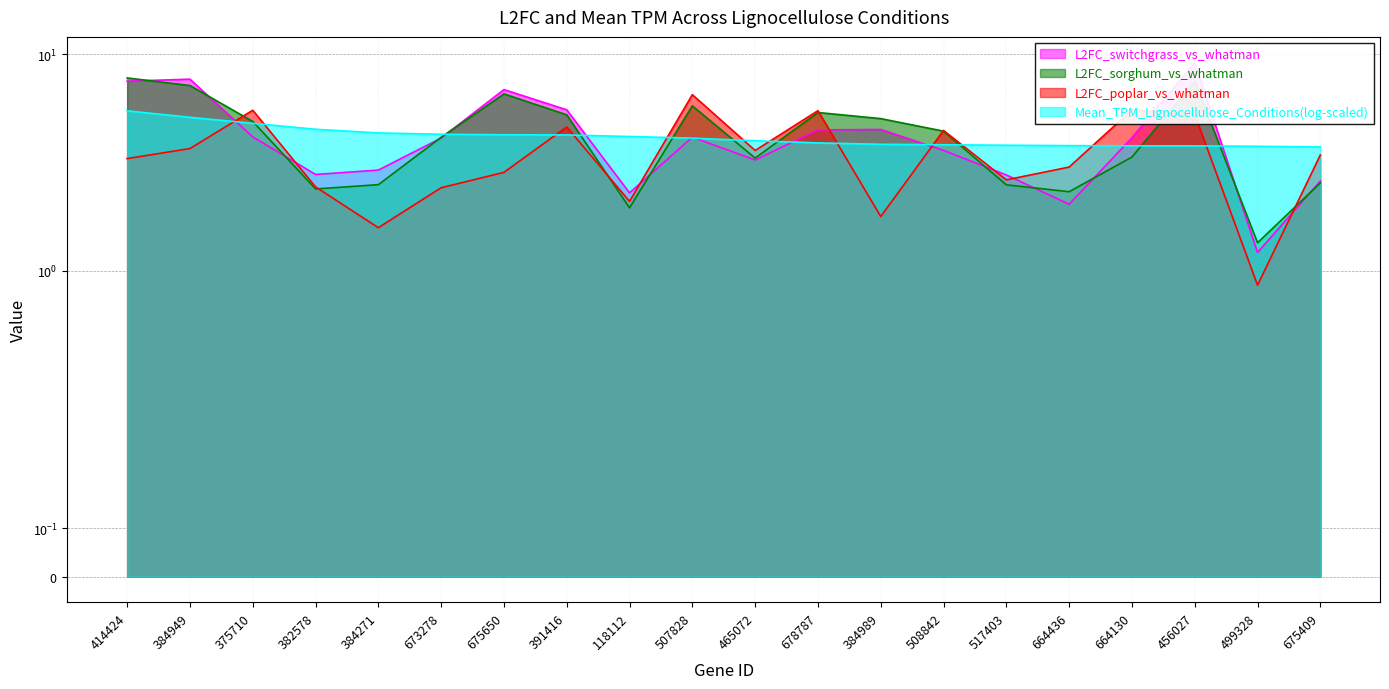

At which label is L2FC_sorghum_vs_whatman closest to 4?

673278